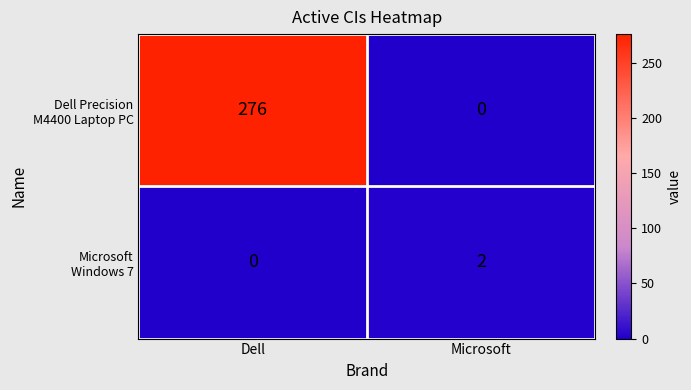

At which category does the chart reach its peak across all series?

Dell